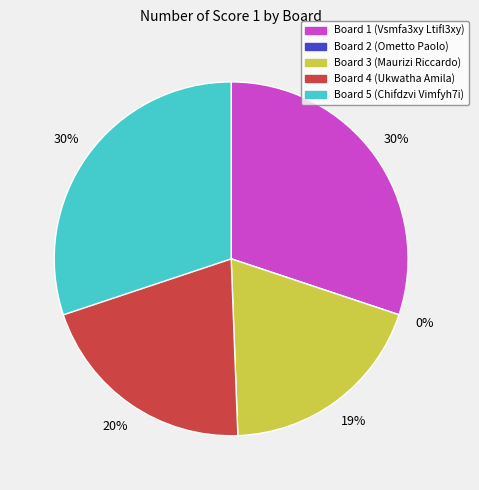

What percentage is the Board 5 slice, to the nearest percent?

30%